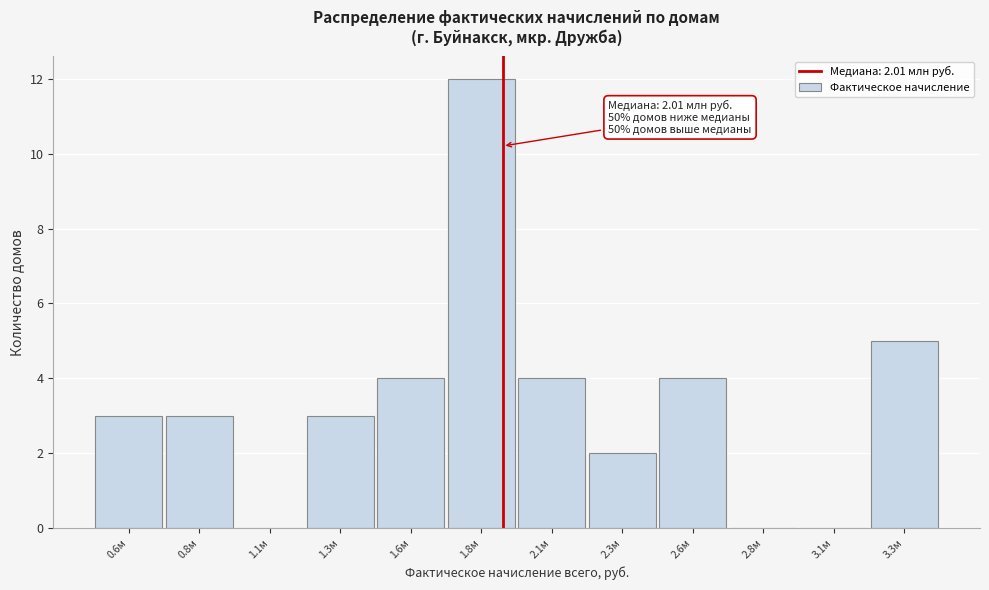

Reading left to right, what are all the values shown in this chart?

0.6м=3	0.8м=3	1.1м=0	1.3м=3	1.6м=4	1.8м=12	2.1м=4	2.3м=2	2.6м=4	2.8м=0	3.1м=0	3.3м=5